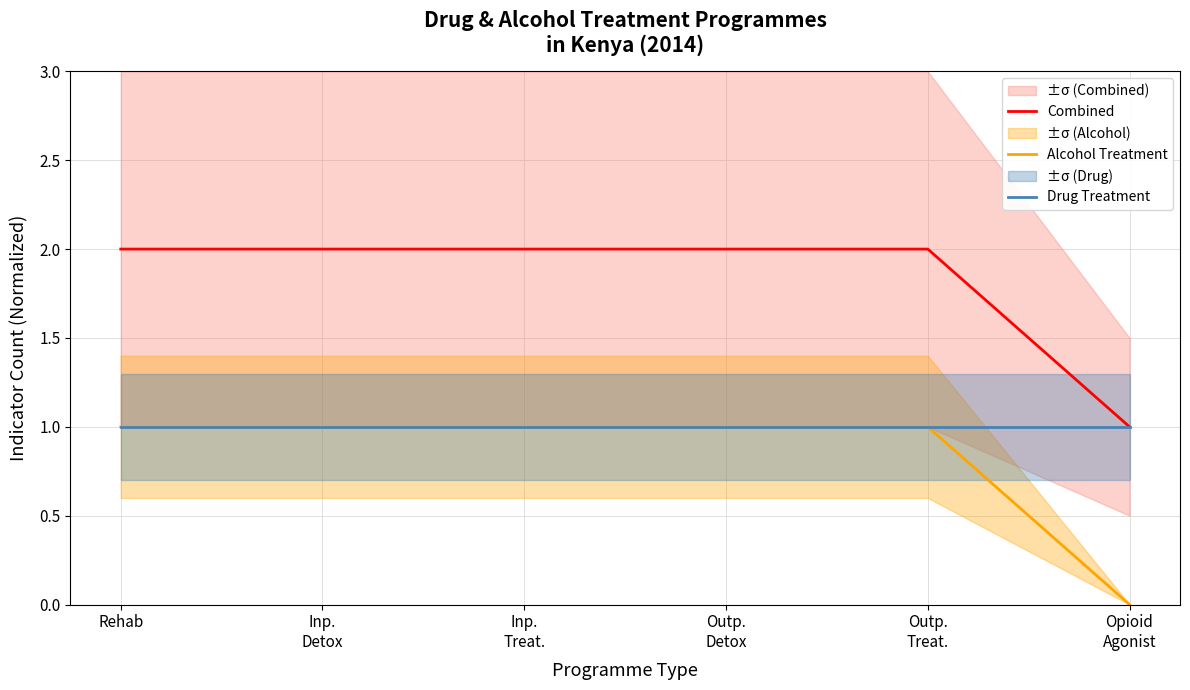

Rank the series at Outp.
Treat. from lowest to highest value.

Alcohol Treatment, Drug Treatment, Combined